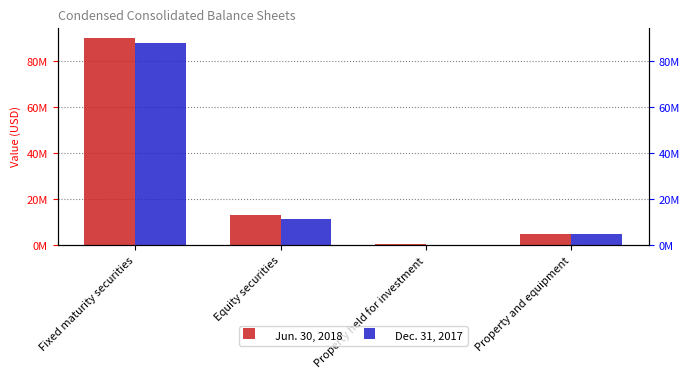

What is the greatest value displayed?

89975510